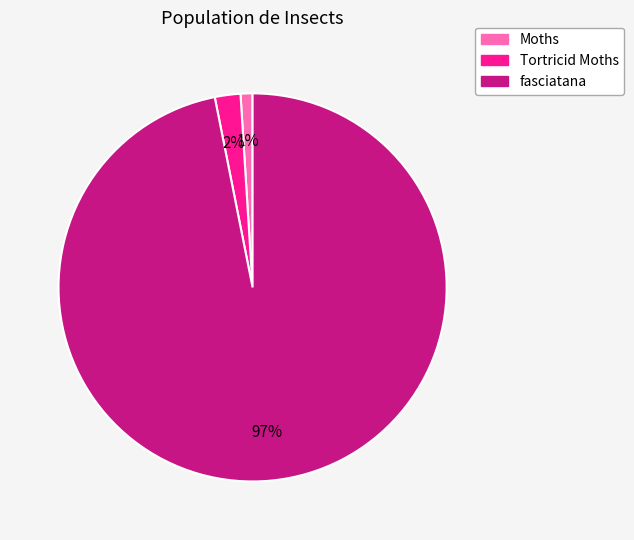

True or false: fasciatana accounts for 97% of the total.

True